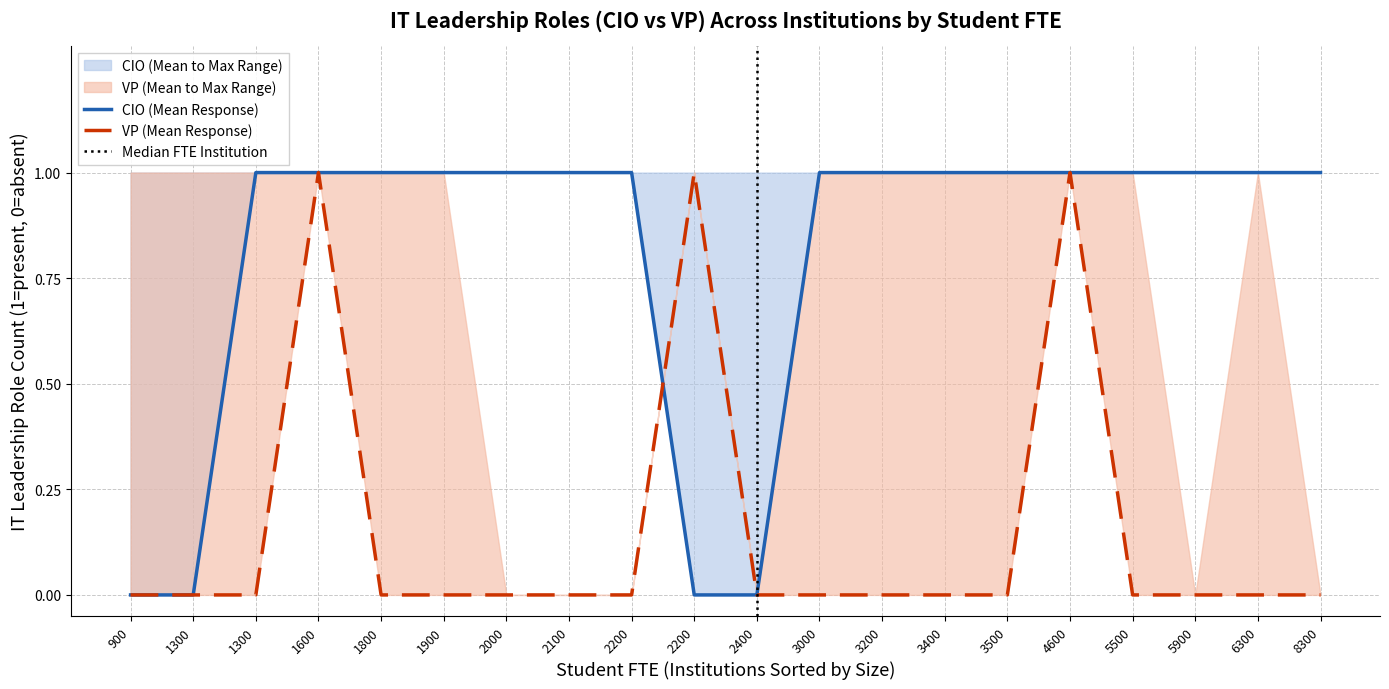

Which category has the lowest value in the VP_mean series?

900